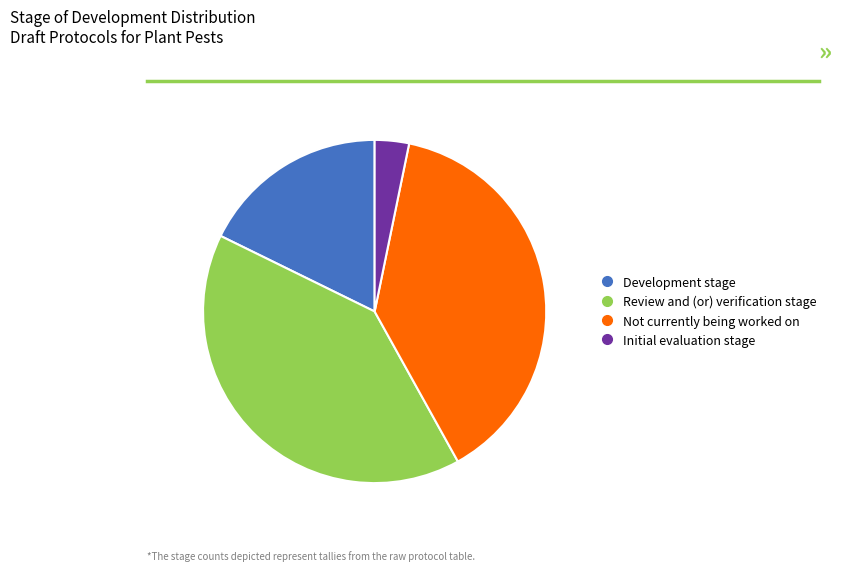

How many slices are in this pie chart?

4